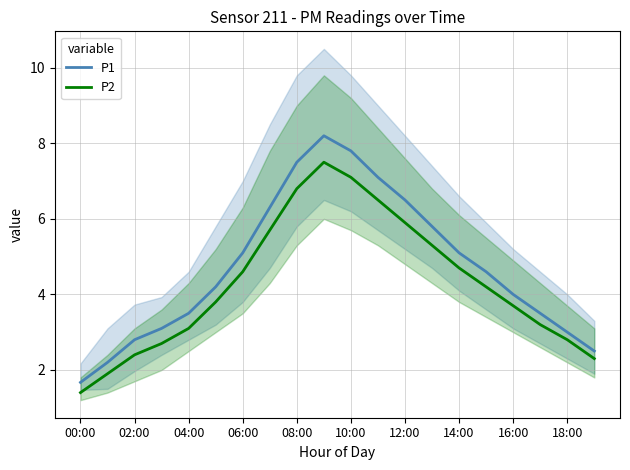

Rank the series by their average value, from highest to lowest.

P1, P2